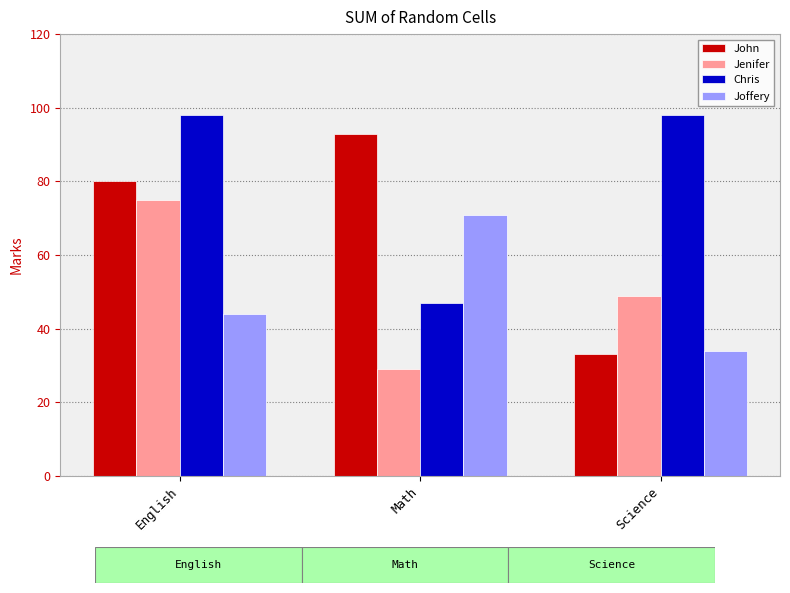

What is the difference between the maximum and minimum values in the John series?

60